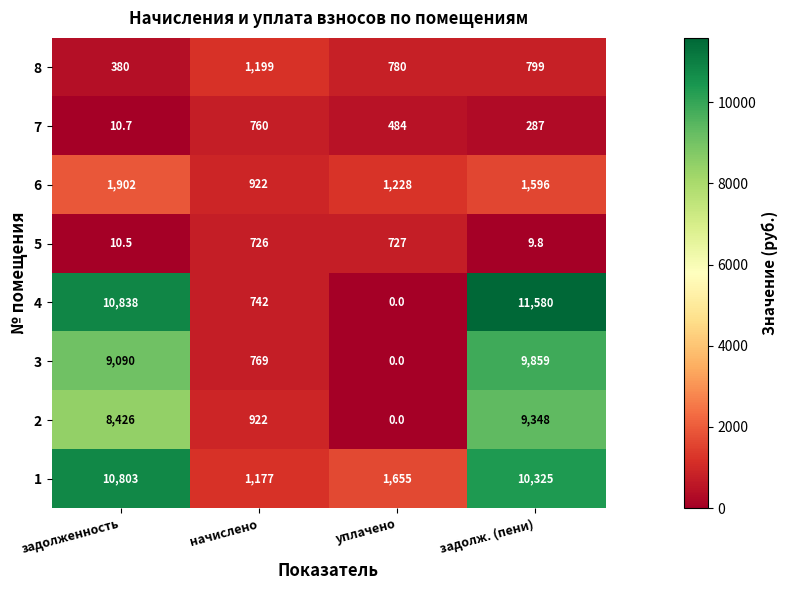

List the labels in order of 5 value, smallest first.

задолж. (пени), задолженность, начислено, уплачено